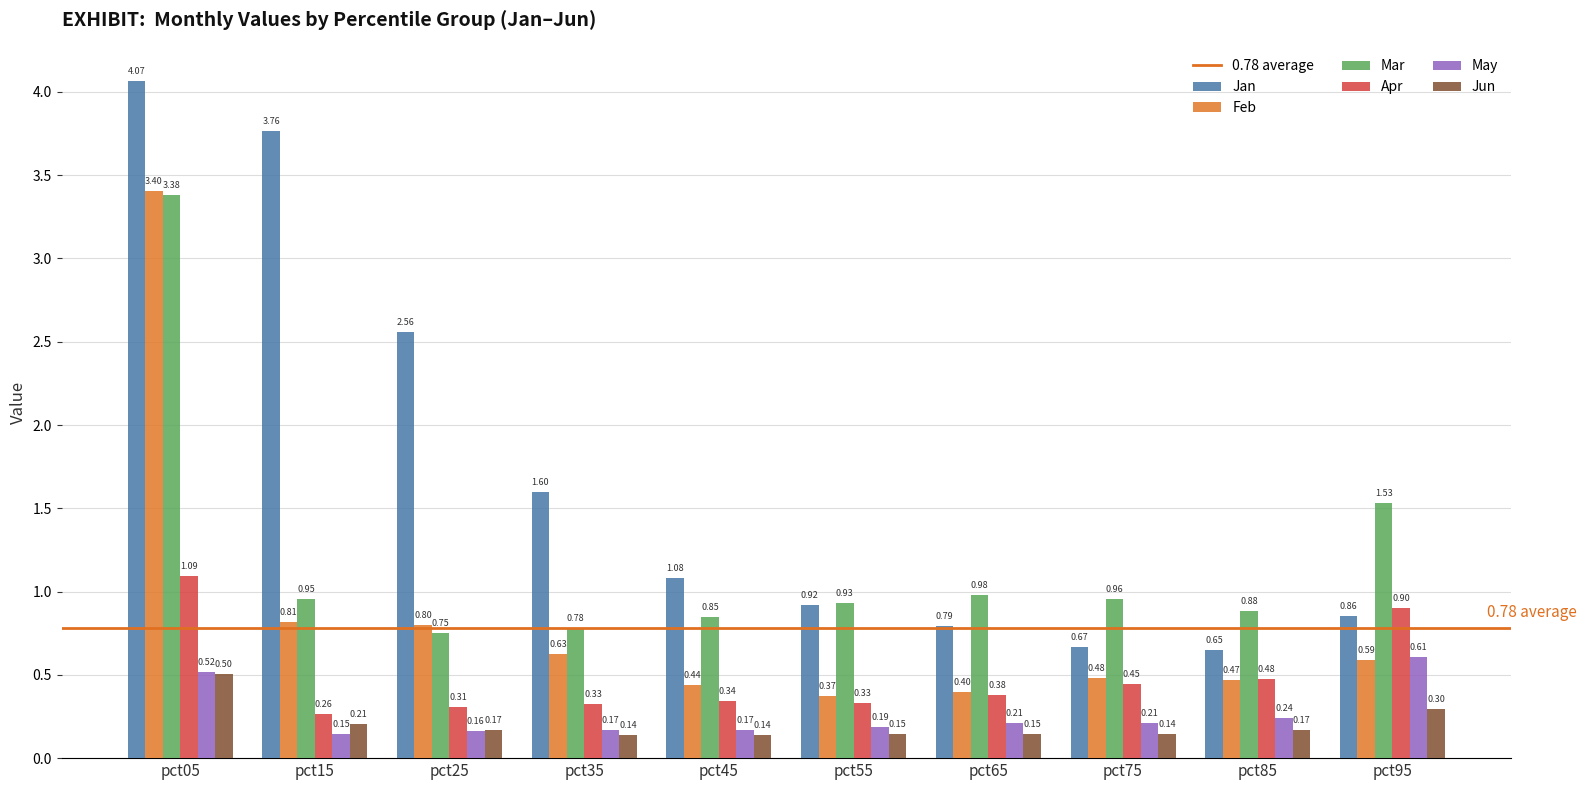

What is the average value of the Jan series?

1.7